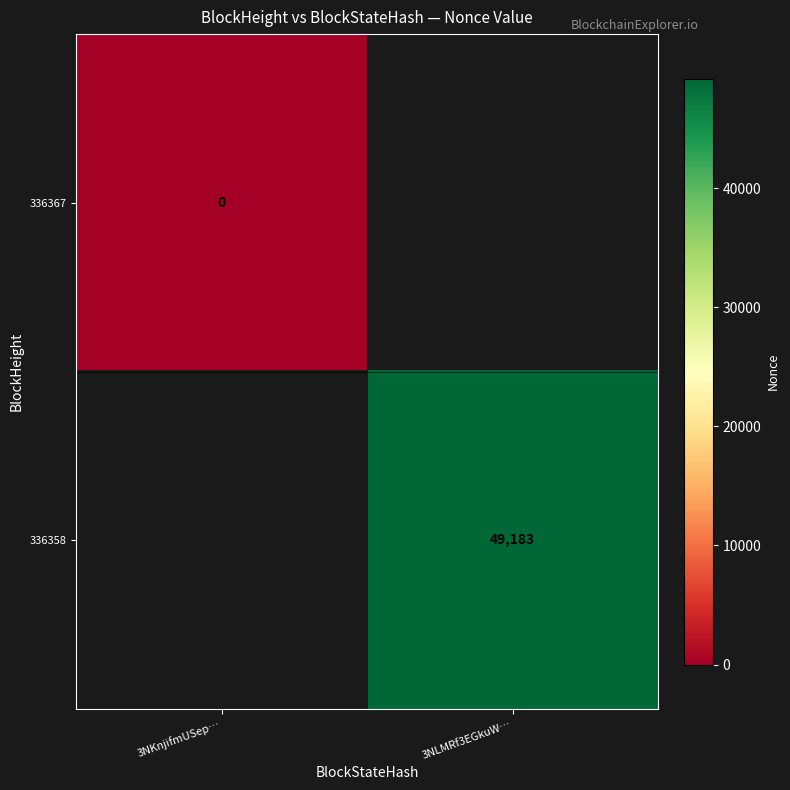

How many categories are shown in the chart?

2